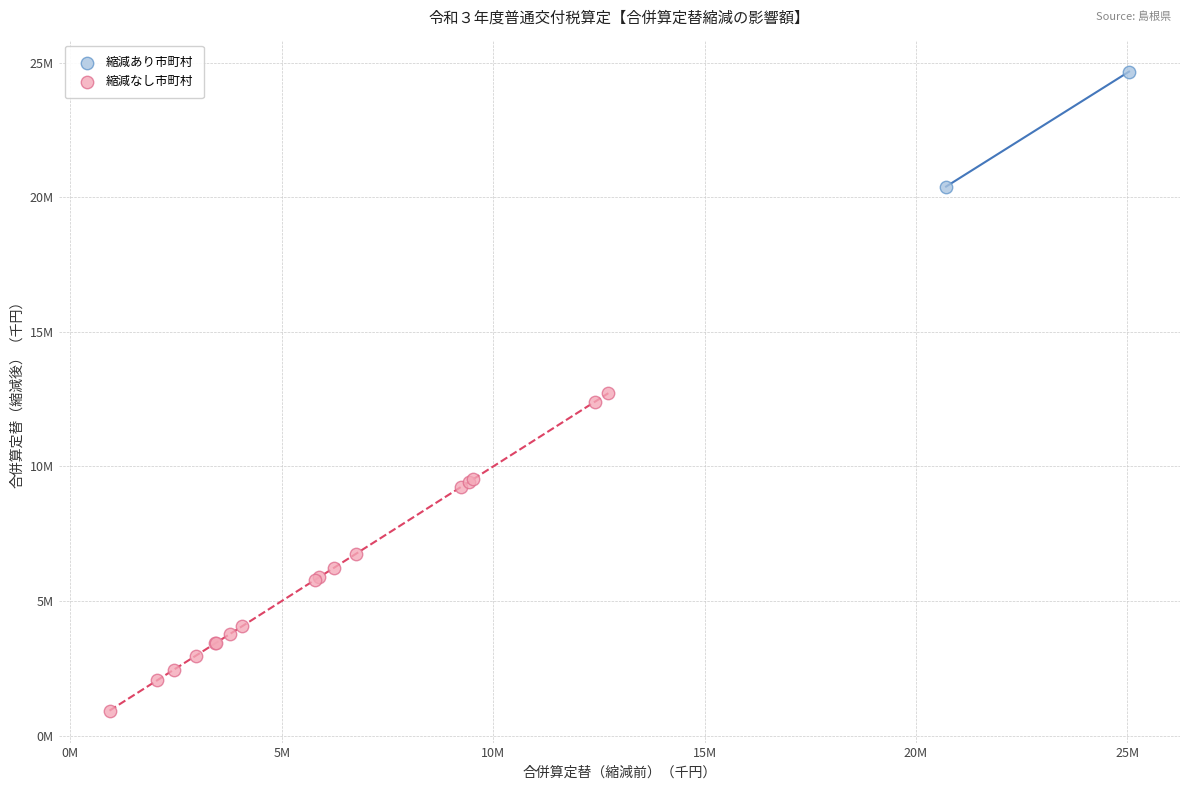

Which series reaches the minimum Y coordinate?

縮減なし市町村